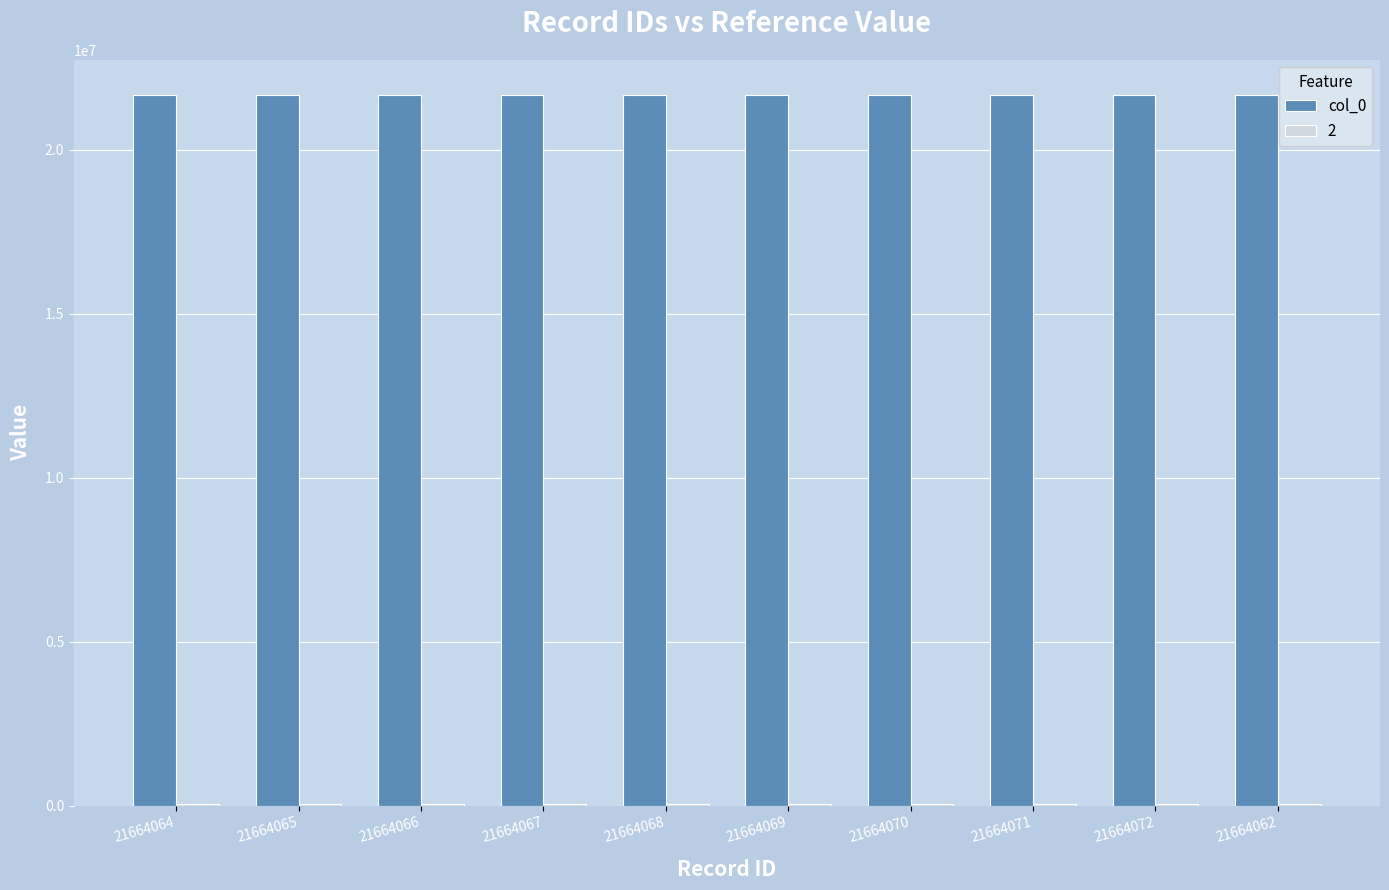

Which series has the largest total across all categories?

col_0